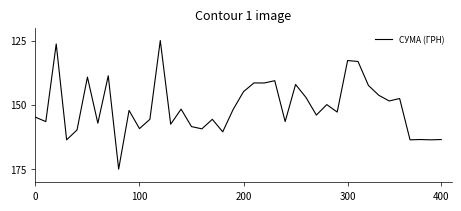

Is this an area chart (filled region under the line)?

No